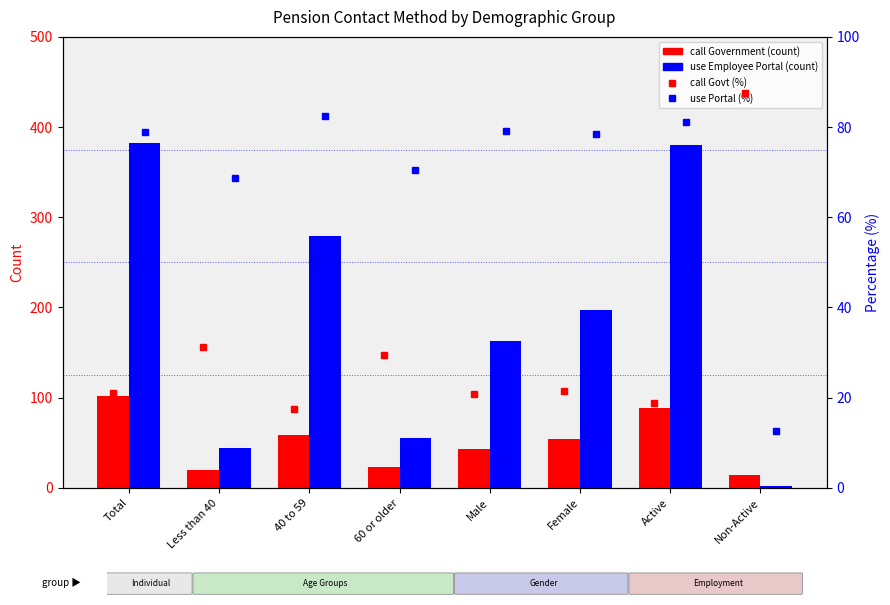

Between Total and Less than 40, which is larger?

Total